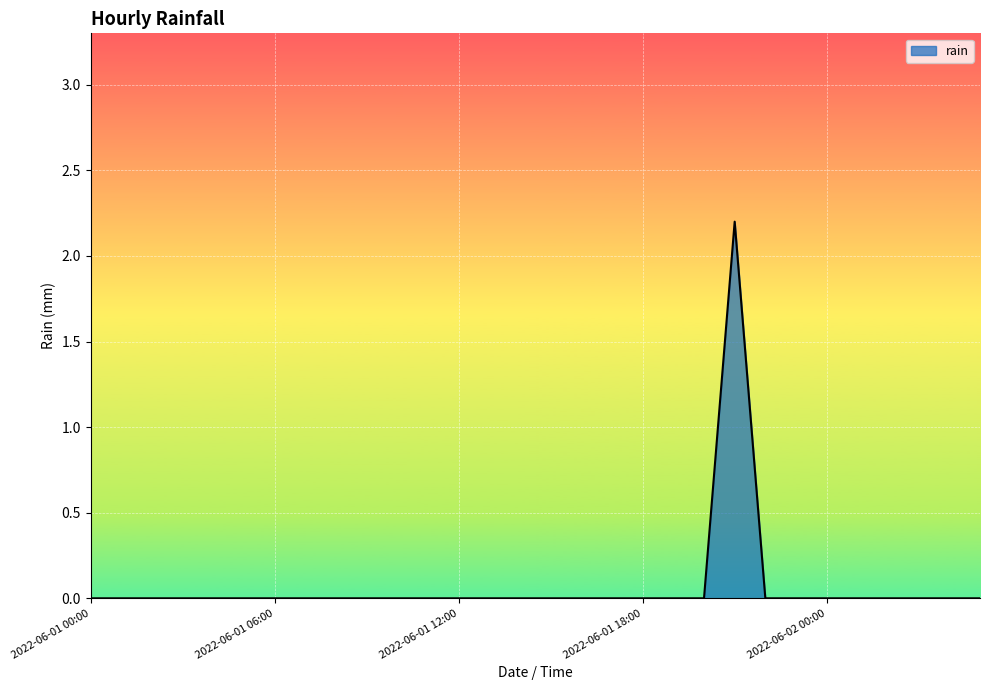

What is the difference between the maximum and minimum values?

2.2